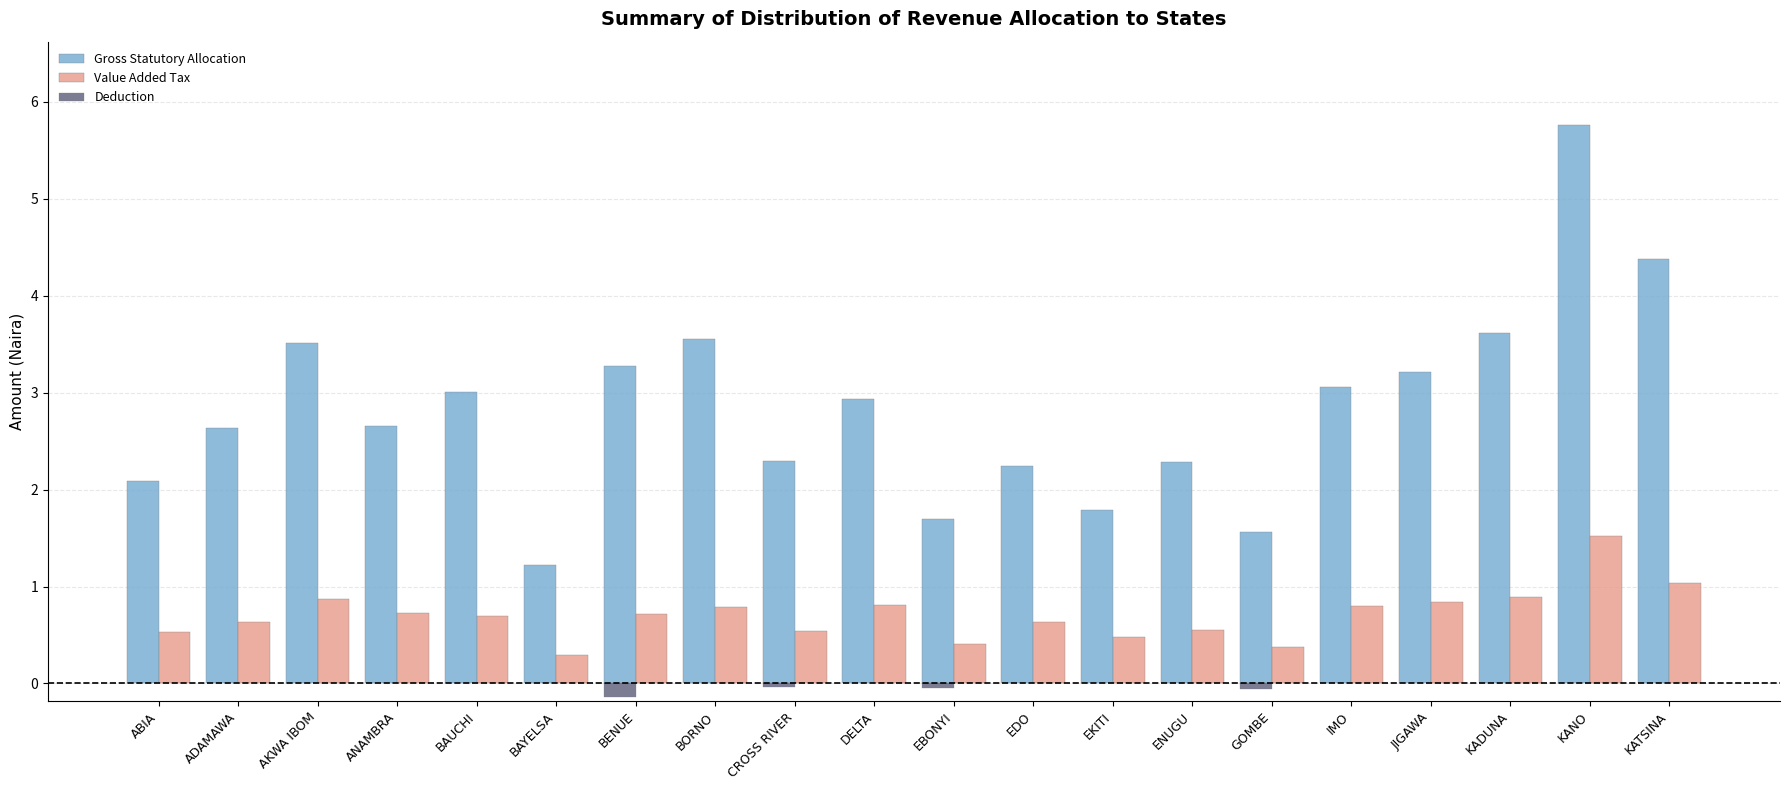

What is the sum of the Gross Statutory Allocation values at DELTA and AKWA IBOM?

6.4